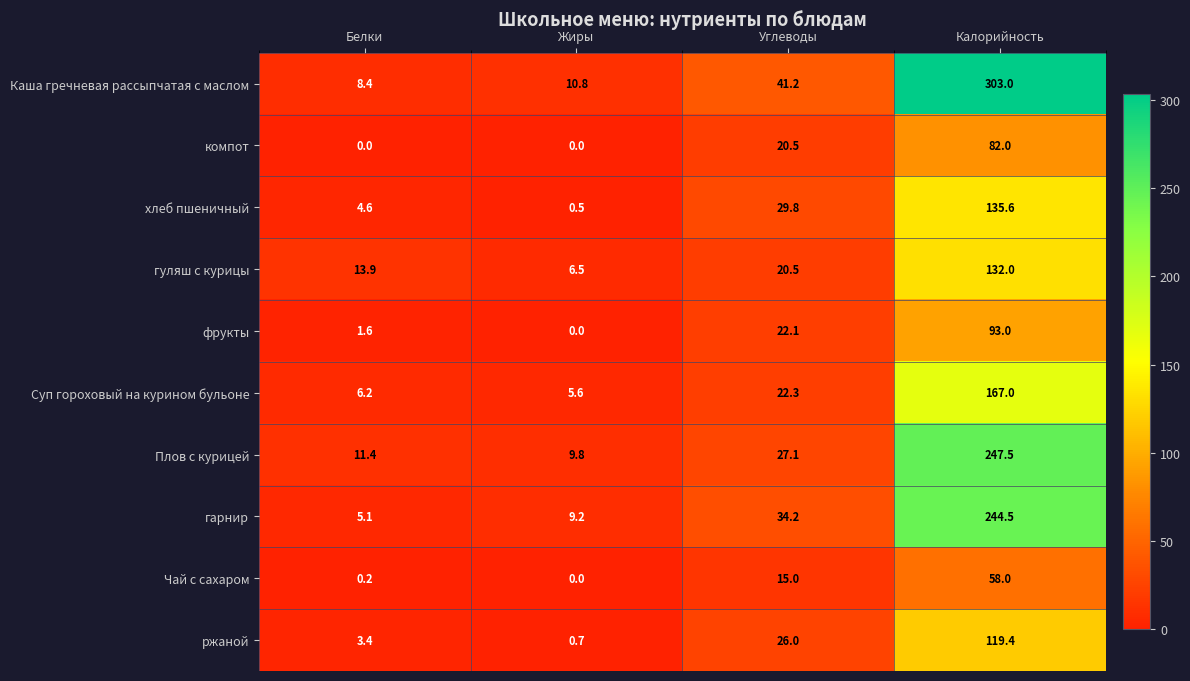

Is it true that ржаной equals 0.3 at Жиры?

False